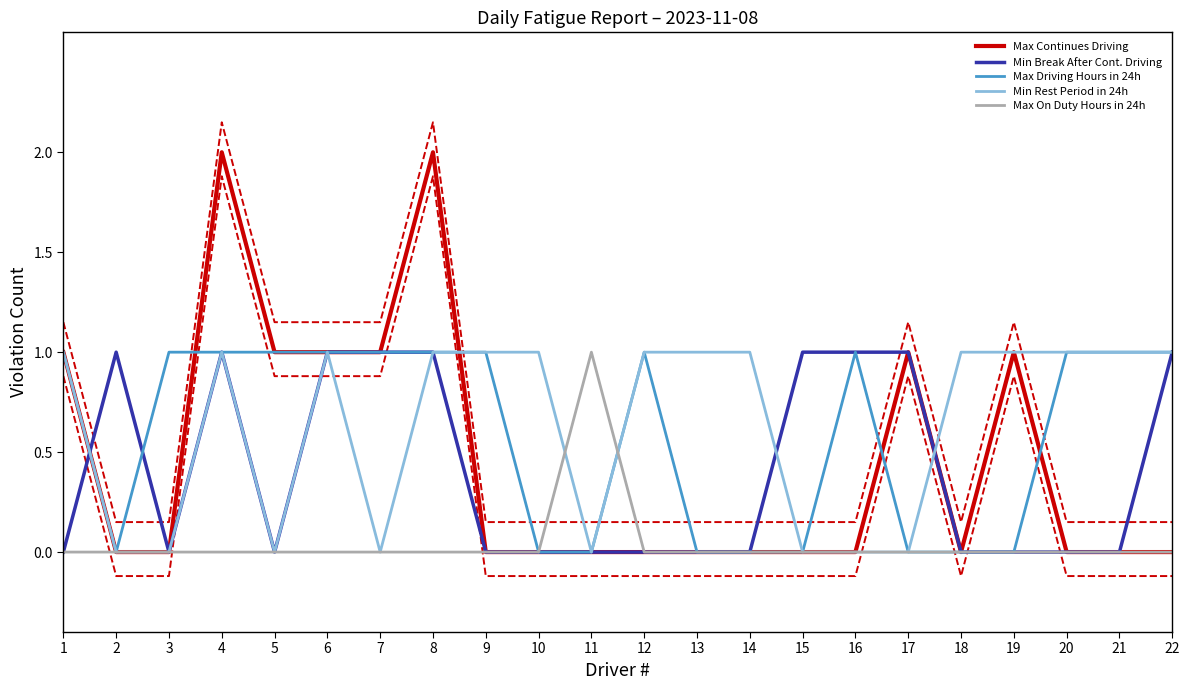

True or false: Max Continues Driving has more than 0 points higher than both neighbors.

True